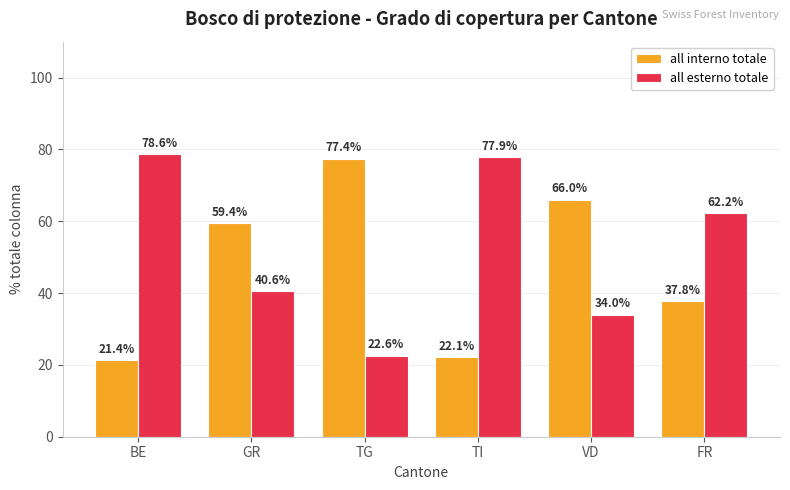

How many data points in all esterno totale are above 62?

3